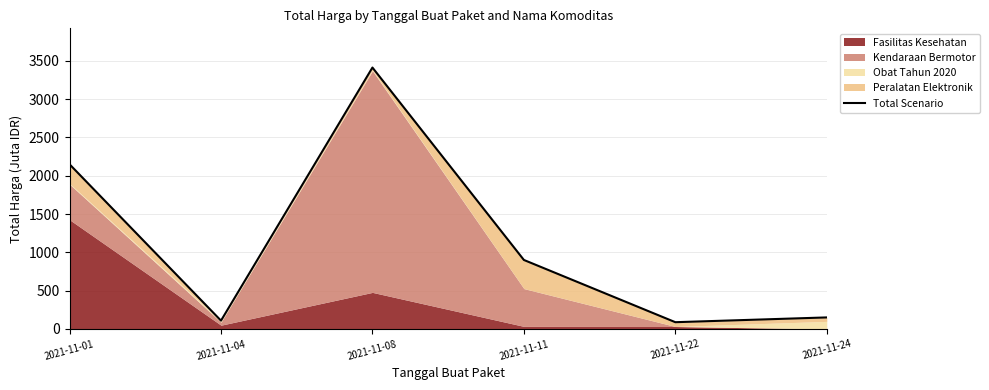

True or false: there are more than 0 points higher than both neighbors.

True